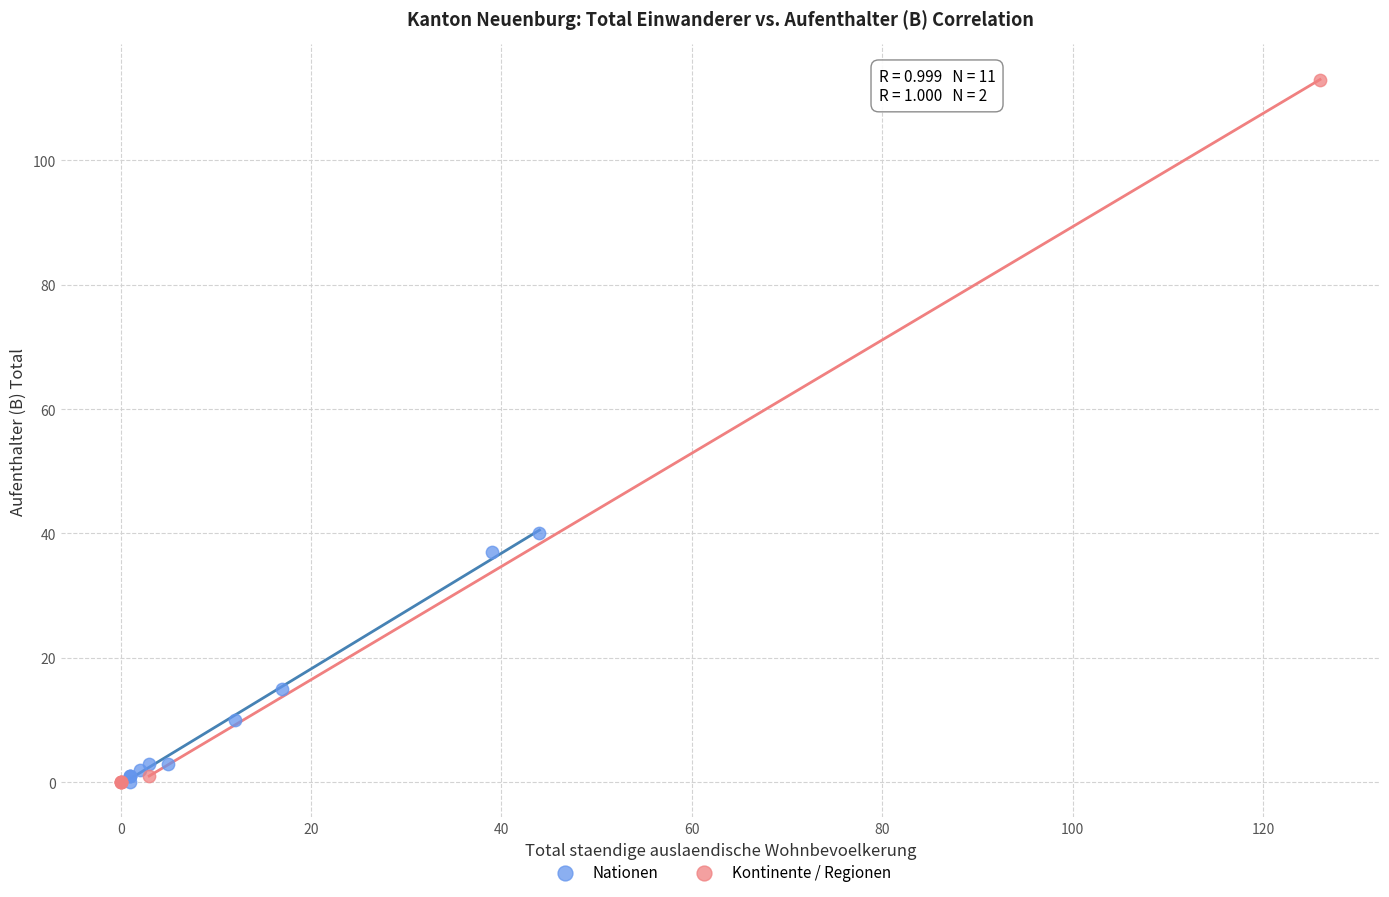

Which series has the largest Y range (max minus min)?

Kontinente / Regionen